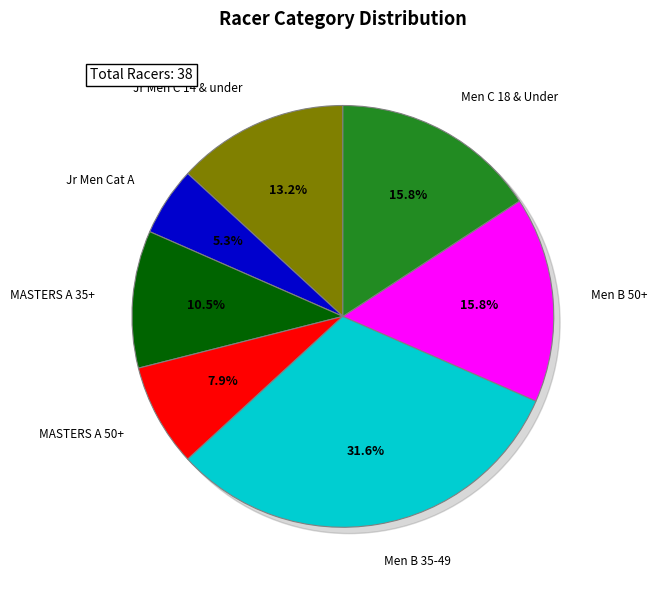

Is the sum of MASTERS A 35+ and MASTERS A 50+ greater than half?

No